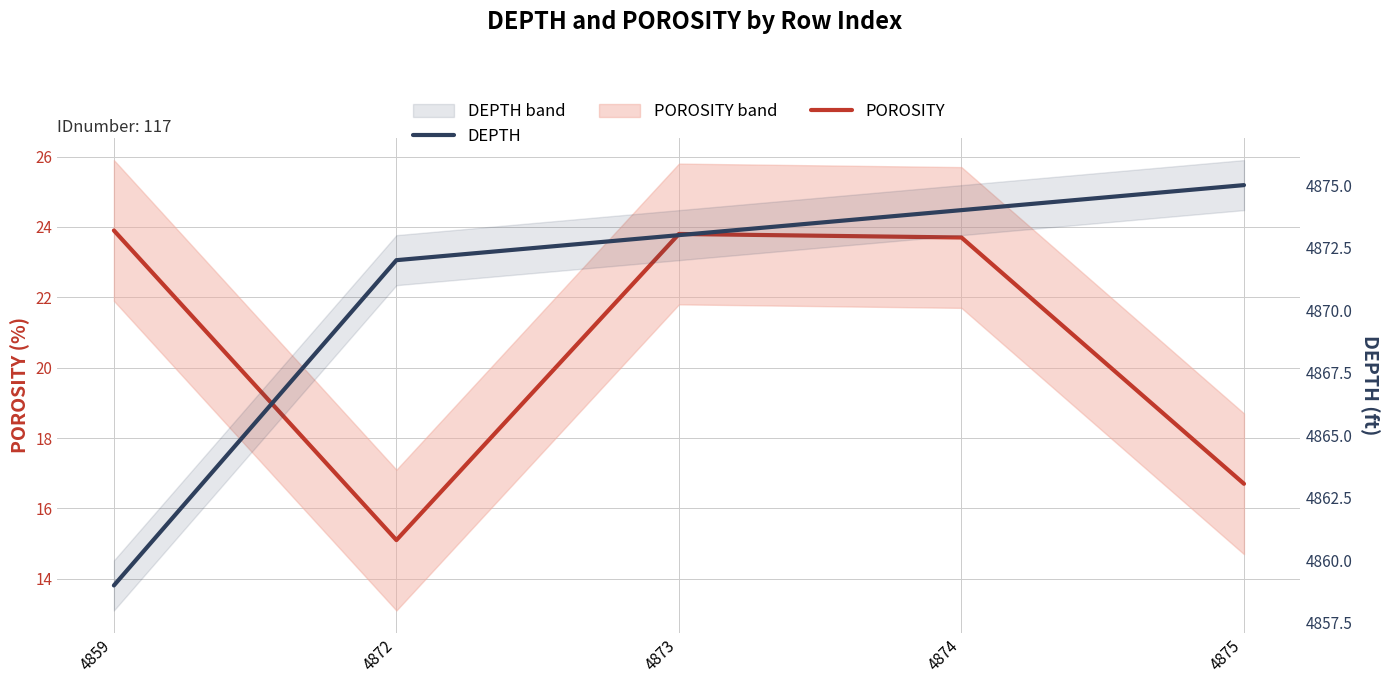

Where is the first local minimum for POROSITY?

4872